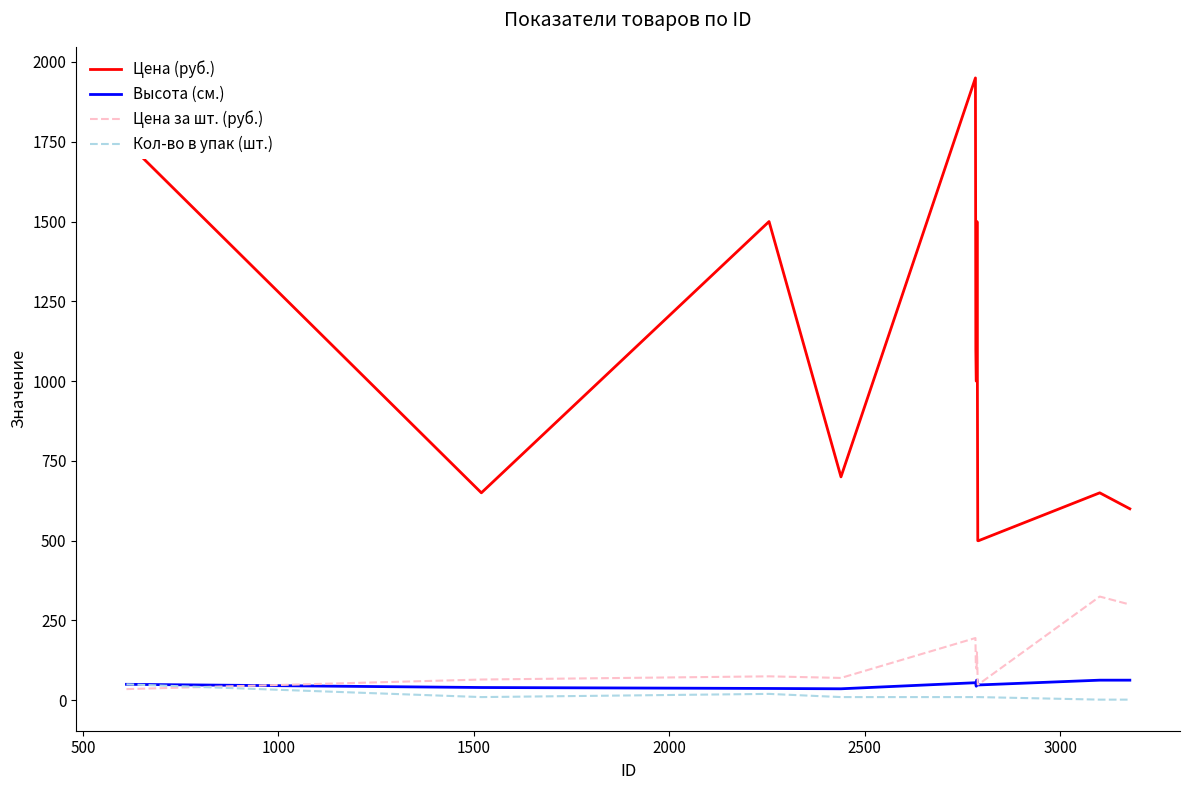

True or false: Цена (руб.) and Цена за шт. (руб.) intersect in this chart.

False